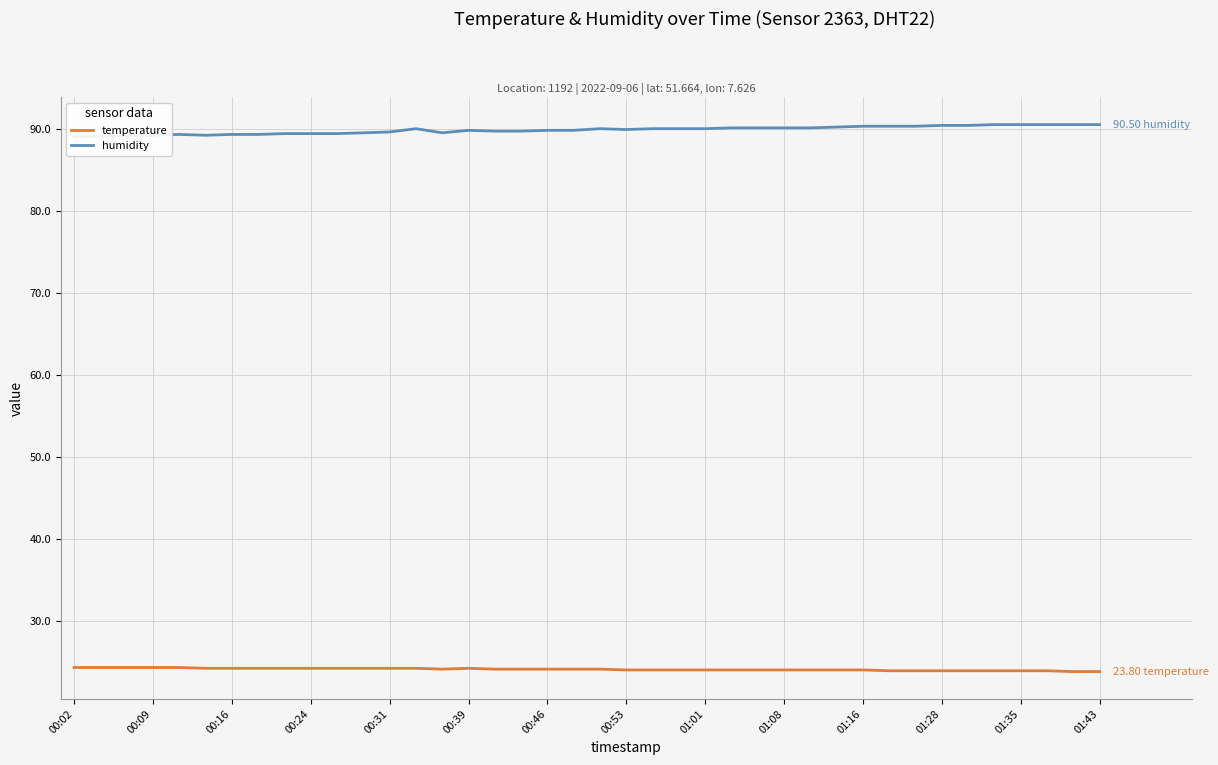

The temperature series shows 6.8 at 37. True or false?

False